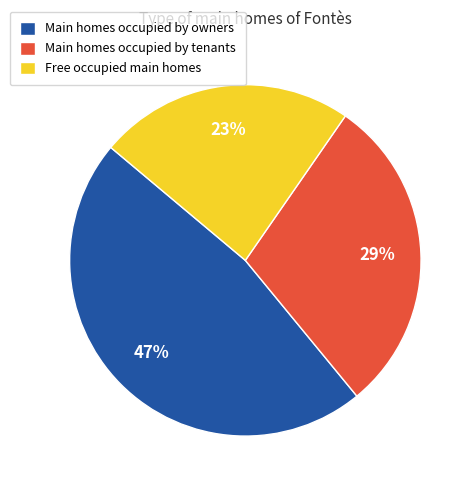

Is it true that 9 is 11% of the pie?

False